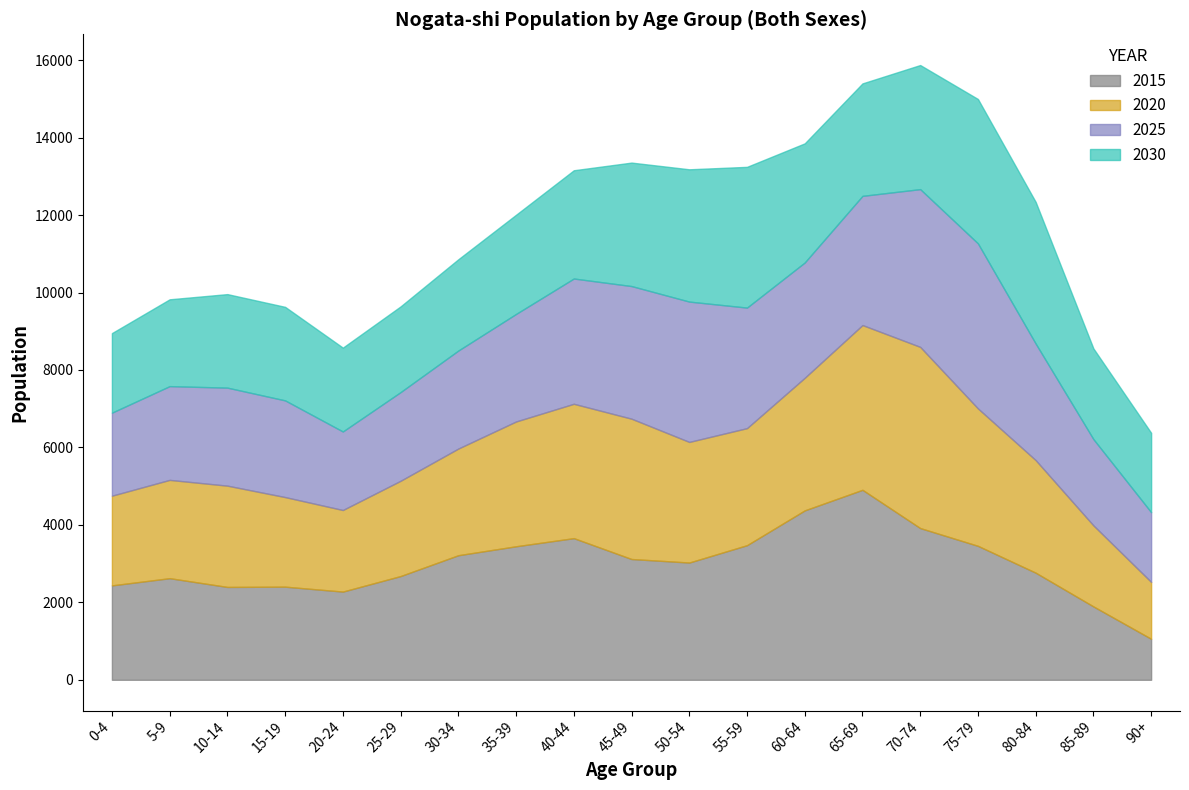

What is the value of the 2025 point at the 14th from the left?

3336